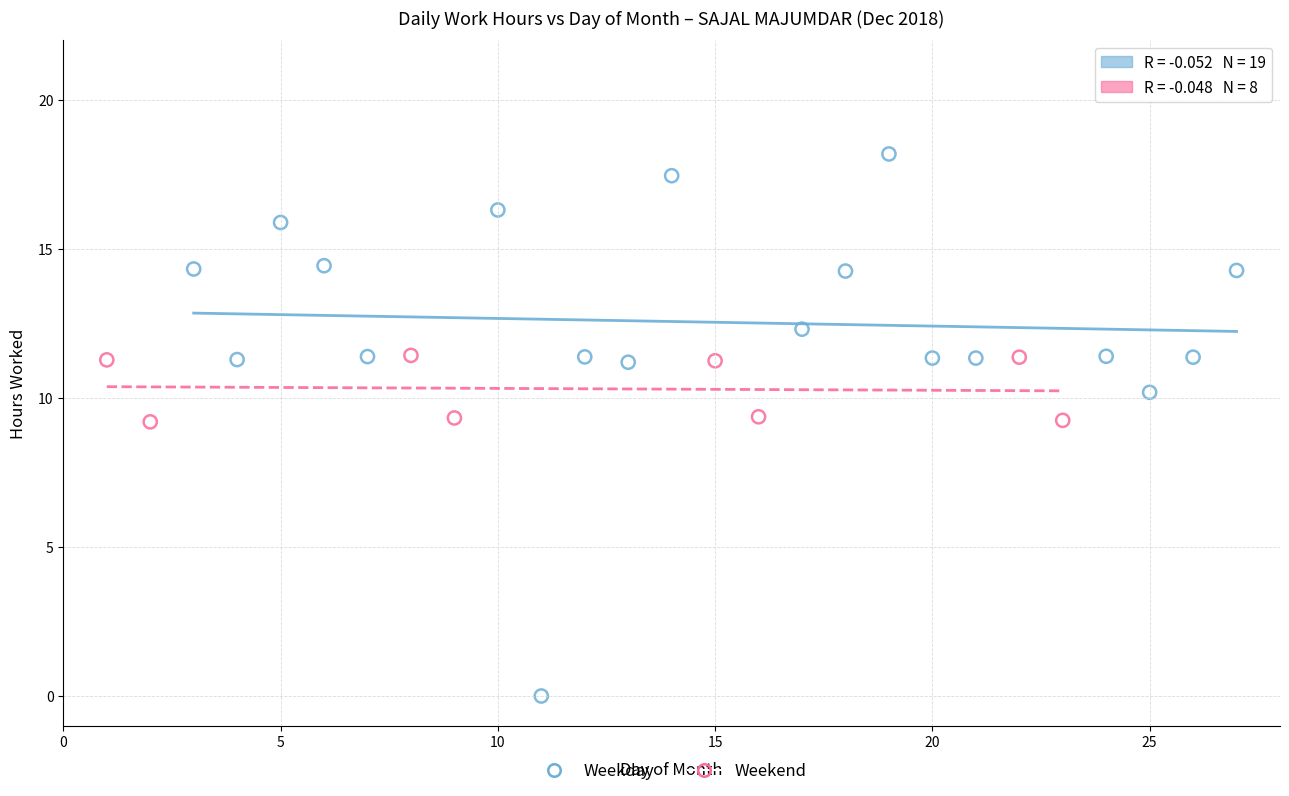

What are all the series names shown in the legend?

Weekday, Weekend